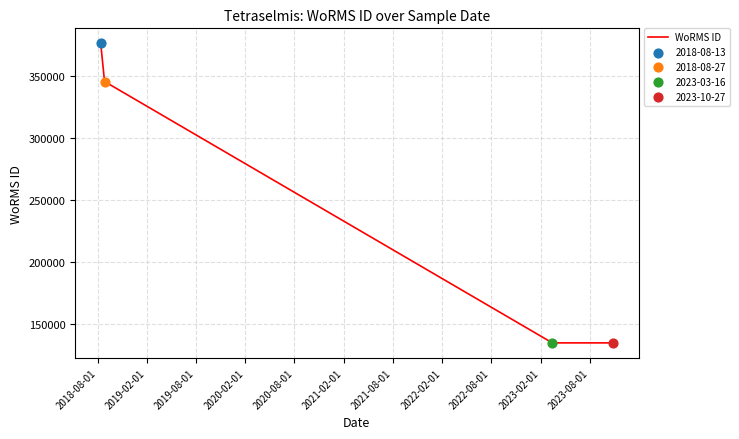

Between 2021-08-01 and 2019-02-01, which is larger?

2019-02-01